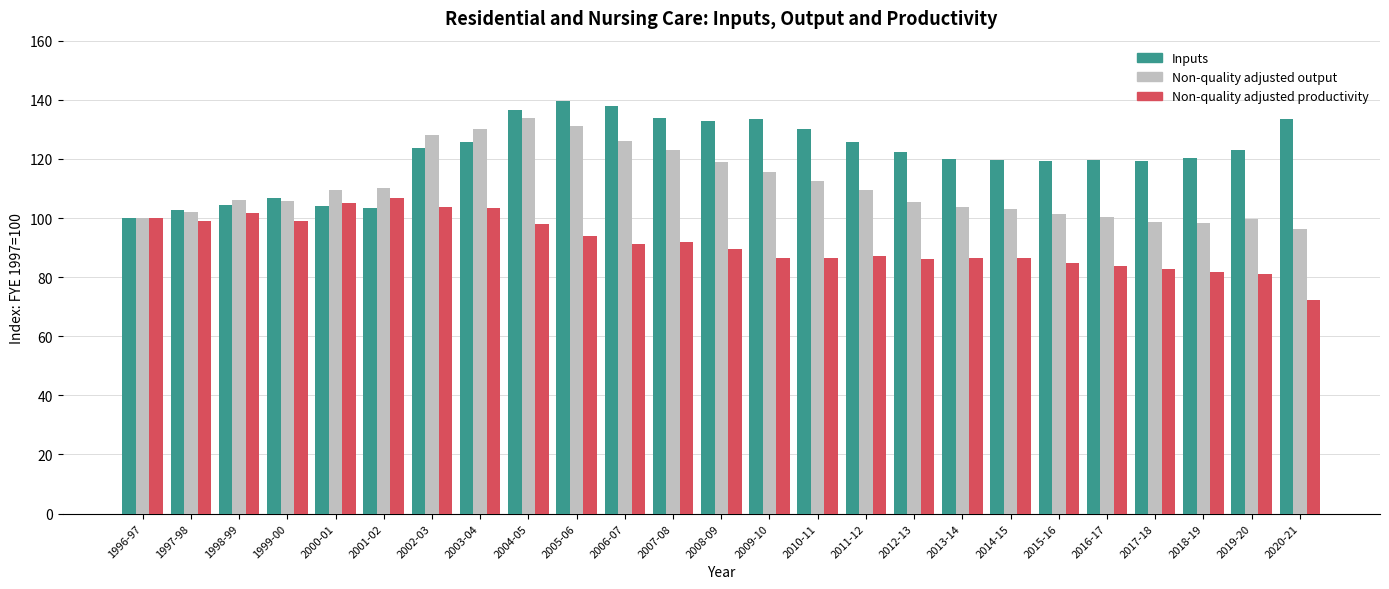

What is the label of the 16th bar from the left?

2011-12